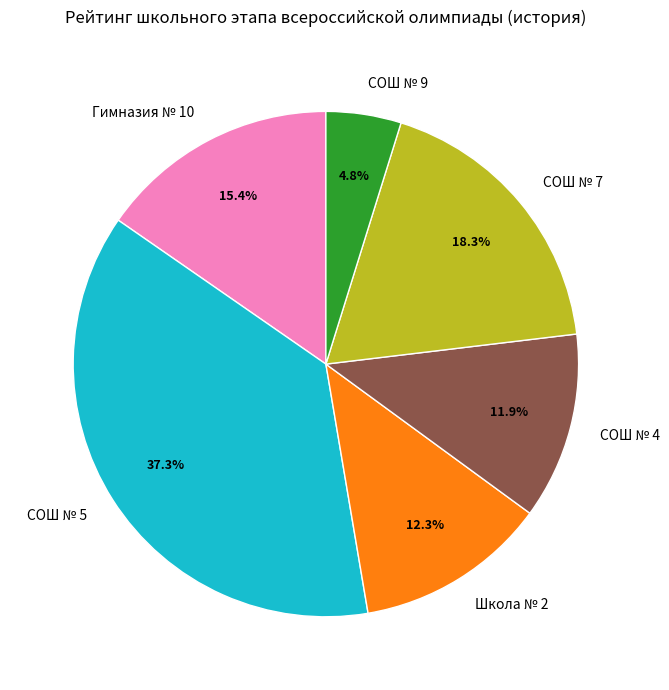

Does СОШ № 5 represent more than half of the total?

No